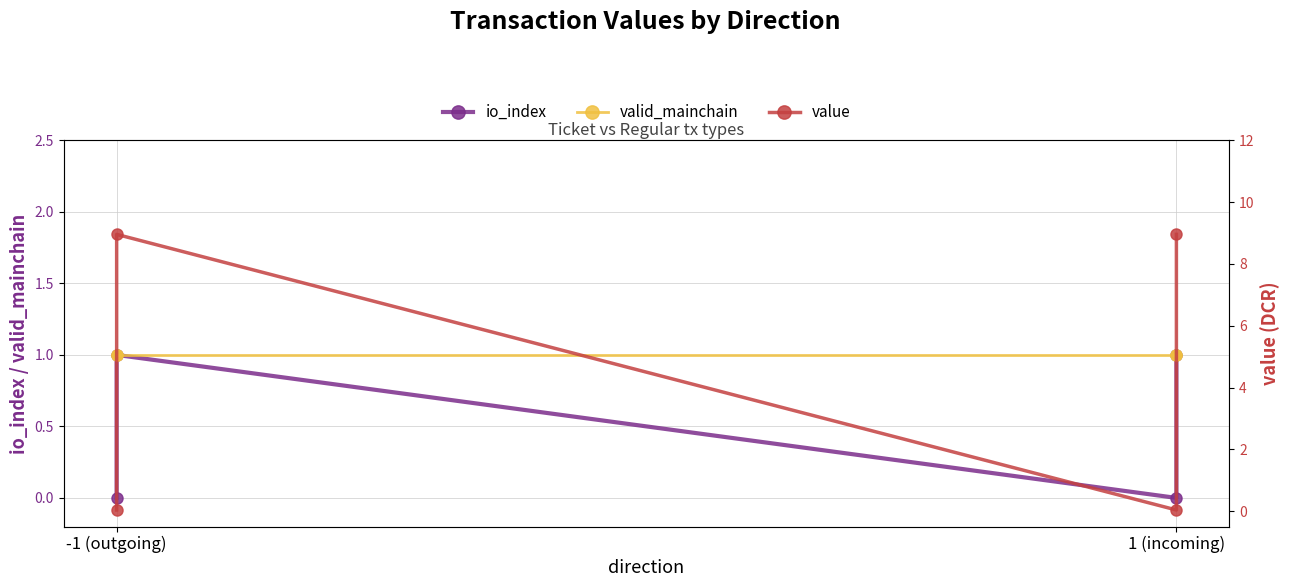

True or false: io_index and valid_mainchain cross at least once.

False